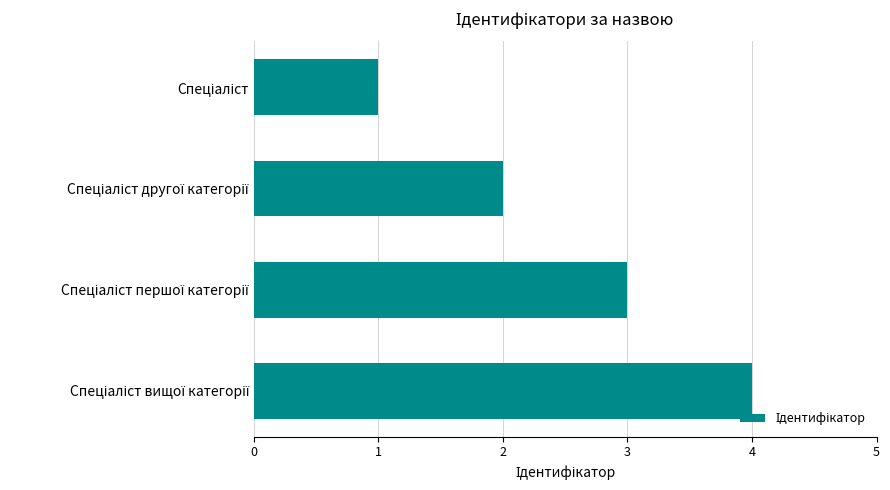

What is the sum of all values?

10